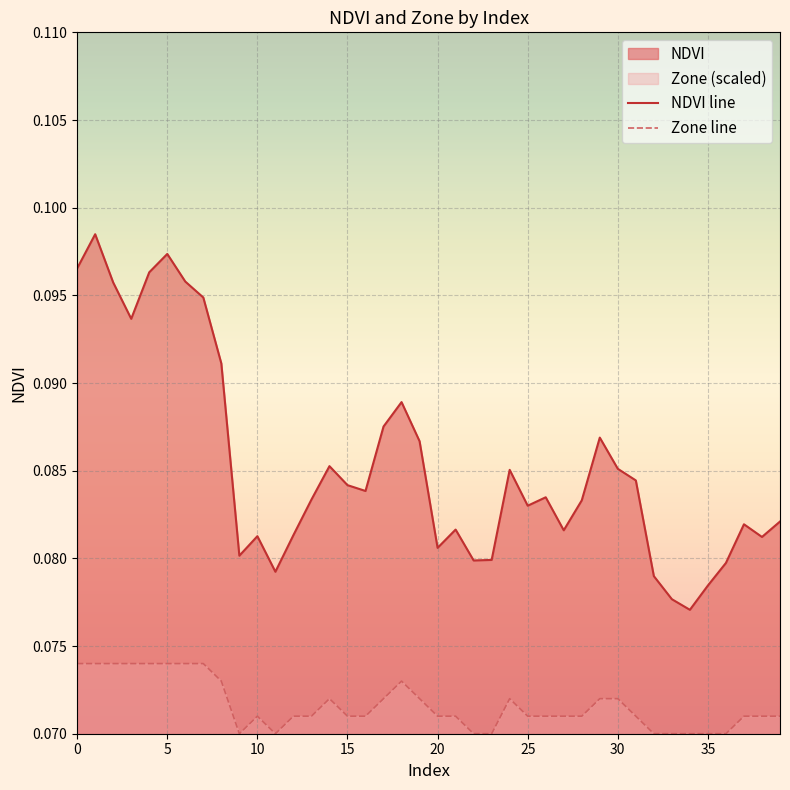

Which series has the widest spread of values?

NDVI line